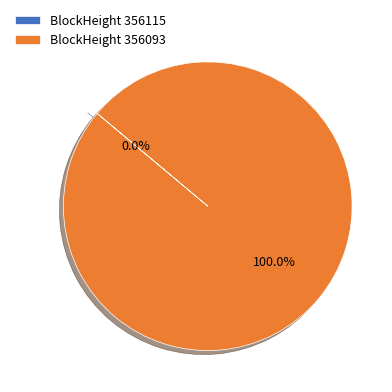

How many slices are in this pie chart?

2